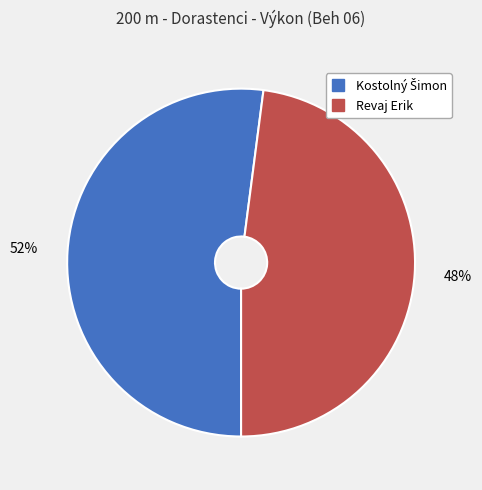

True or false: Revaj Erik accounts for 48% of the total.

True